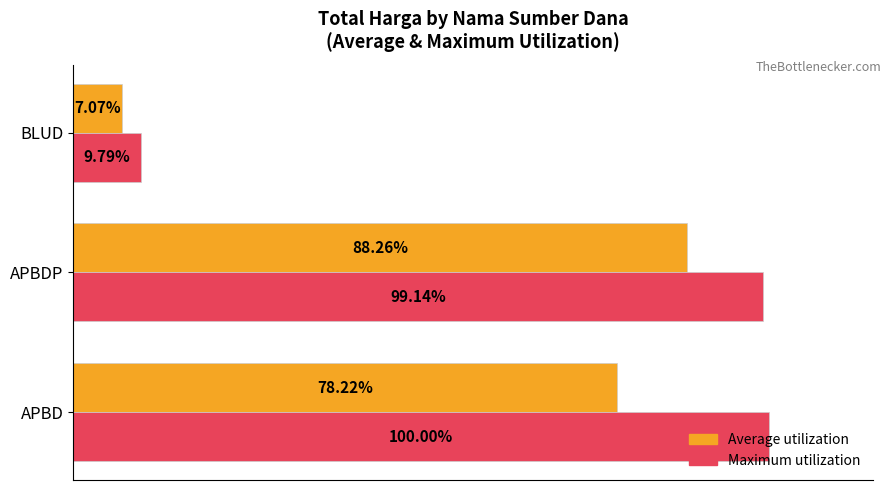

At which category is the sum across all series the highest?

APBDP